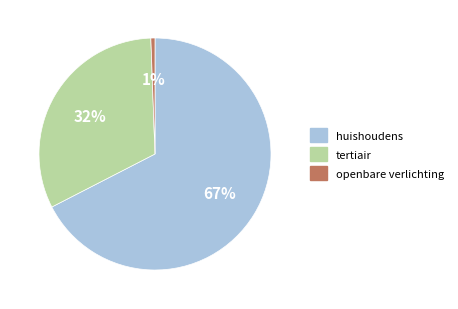

Does any single category account for the majority?

Yes